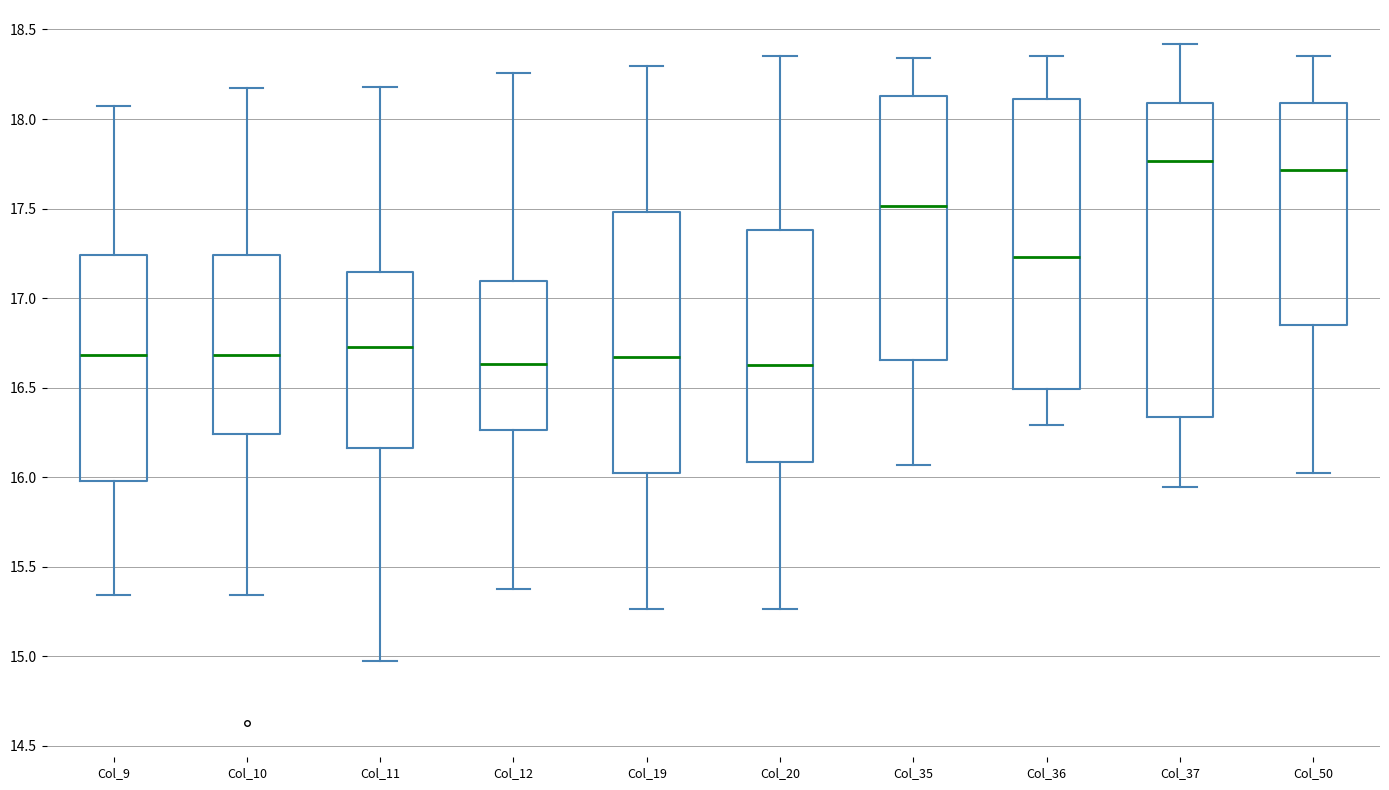

Where does the lower whisker of the box for Col_20 end on the y-axis? The values are not printed on the chart, so give them approximately, as read against the axis.

15.25